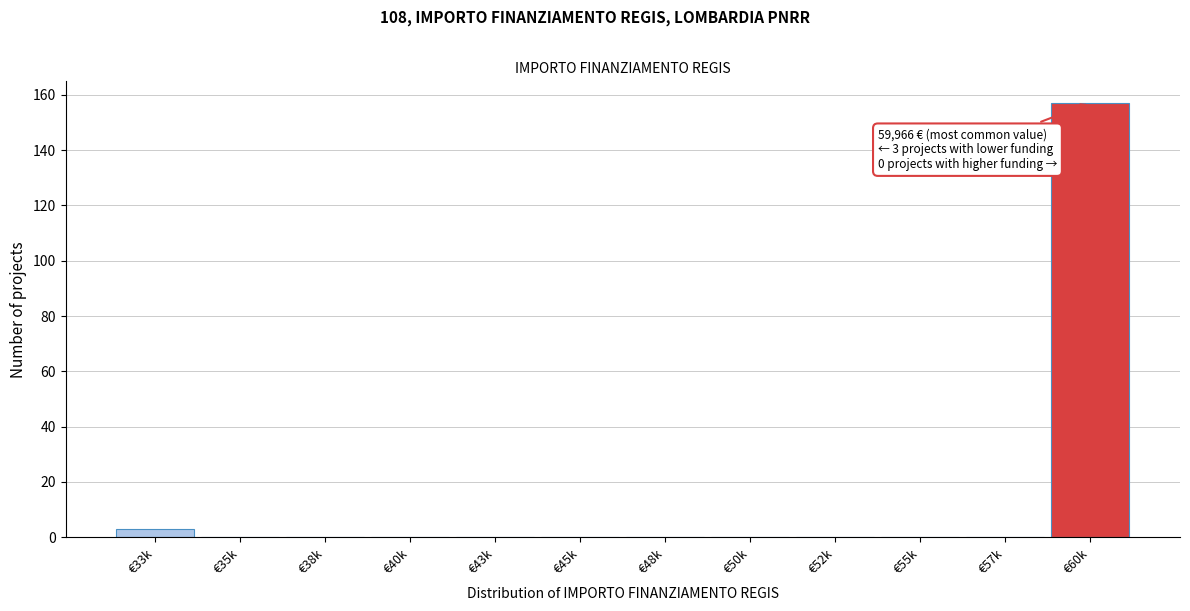

Reading right to left, transcribe all the data shown in this chart.

€60k=157	€57k=0	€55k=0	€52k=0	€50k=0	€48k=0	€45k=0	€43k=0	€40k=0	€38k=0	€35k=0	€33k=3